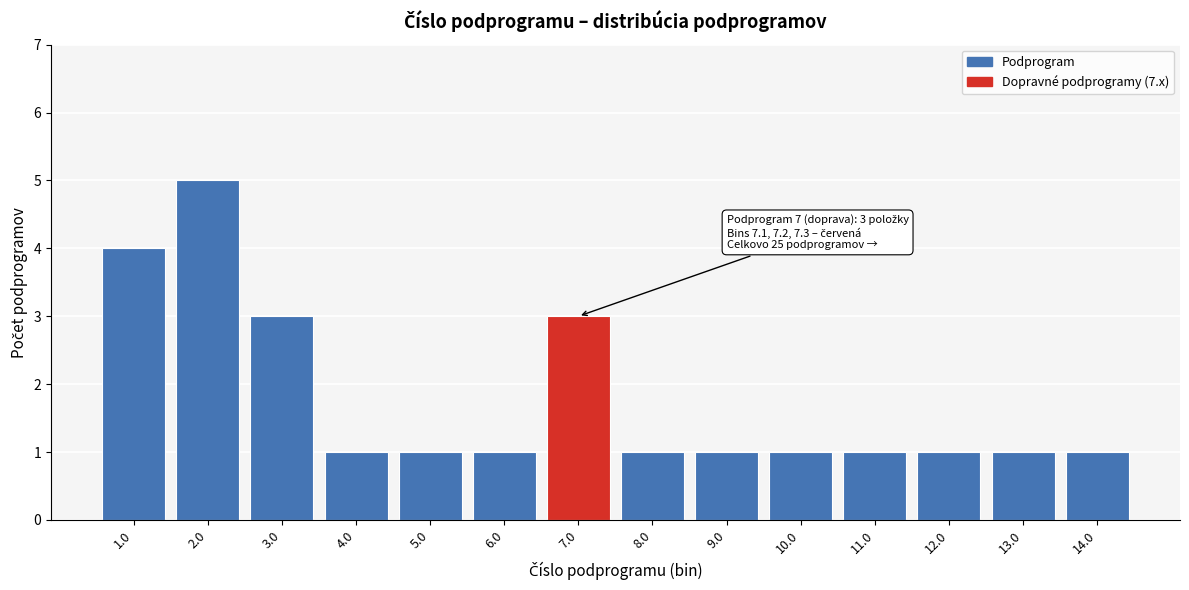

Over which range of the x-axis is the bar tallest?

1.5 to 2.5